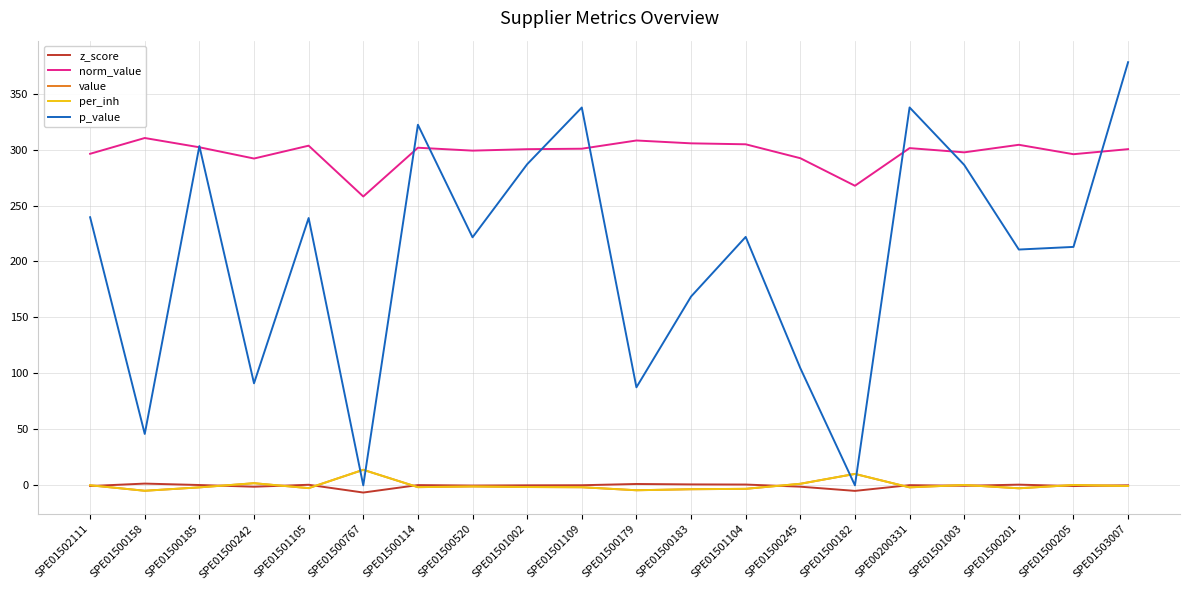

At which label is per_inh closest to 4?

SPE01500242